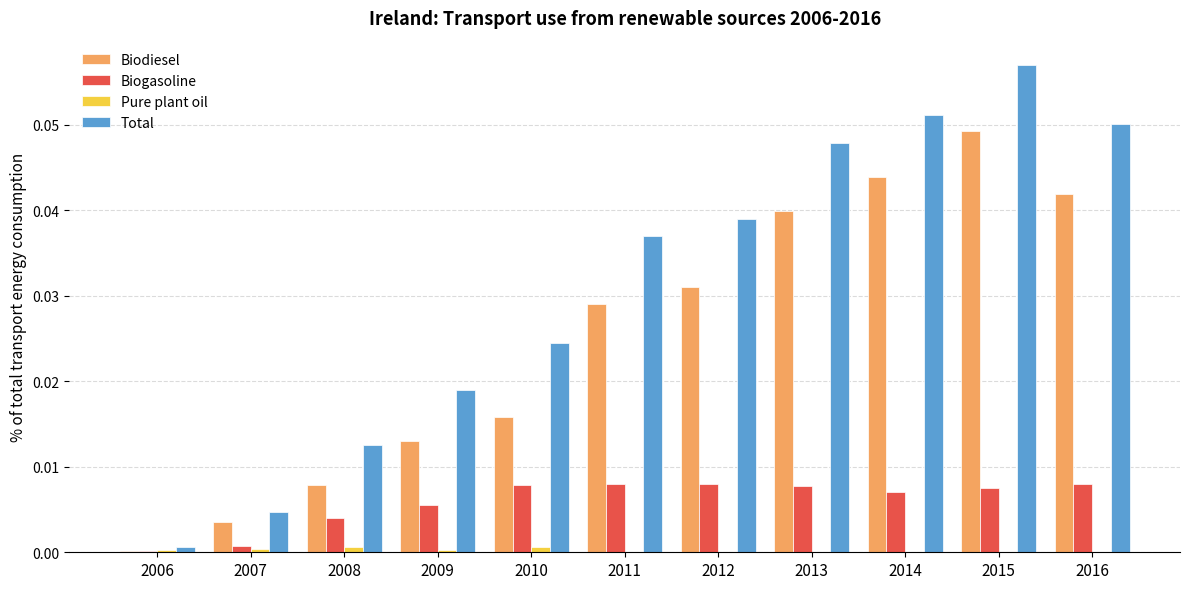

Which series has the largest total across all categories?

Total